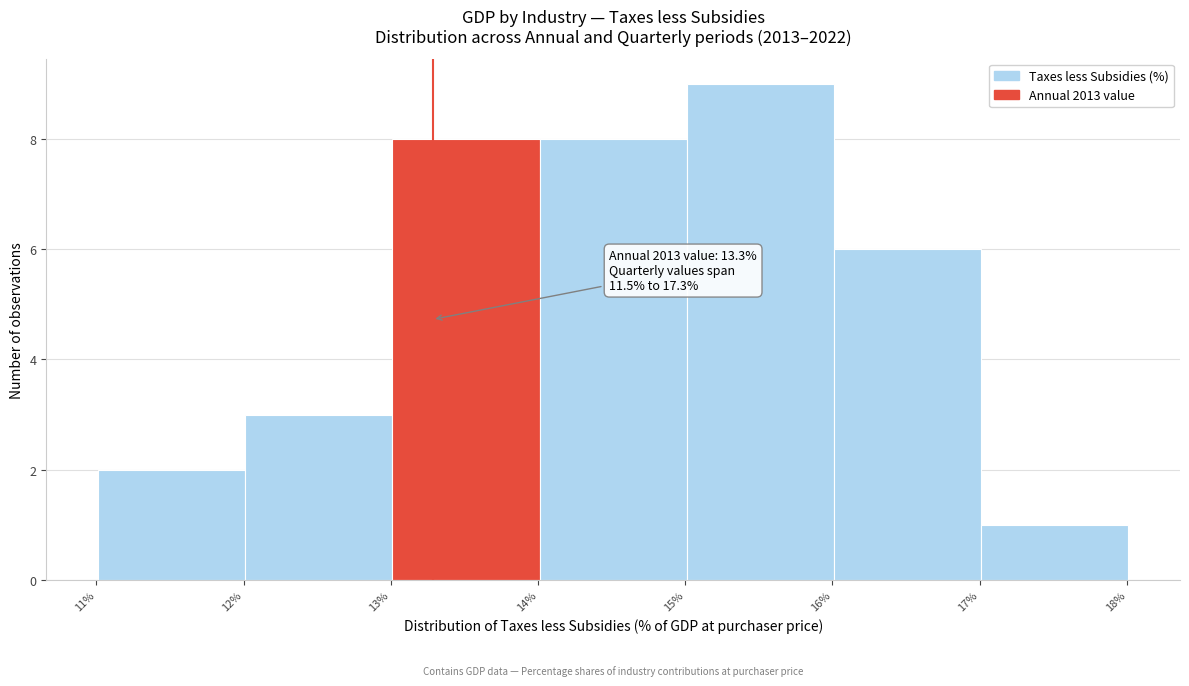

Over which range of the x-axis is the bar tallest?

15 to 16